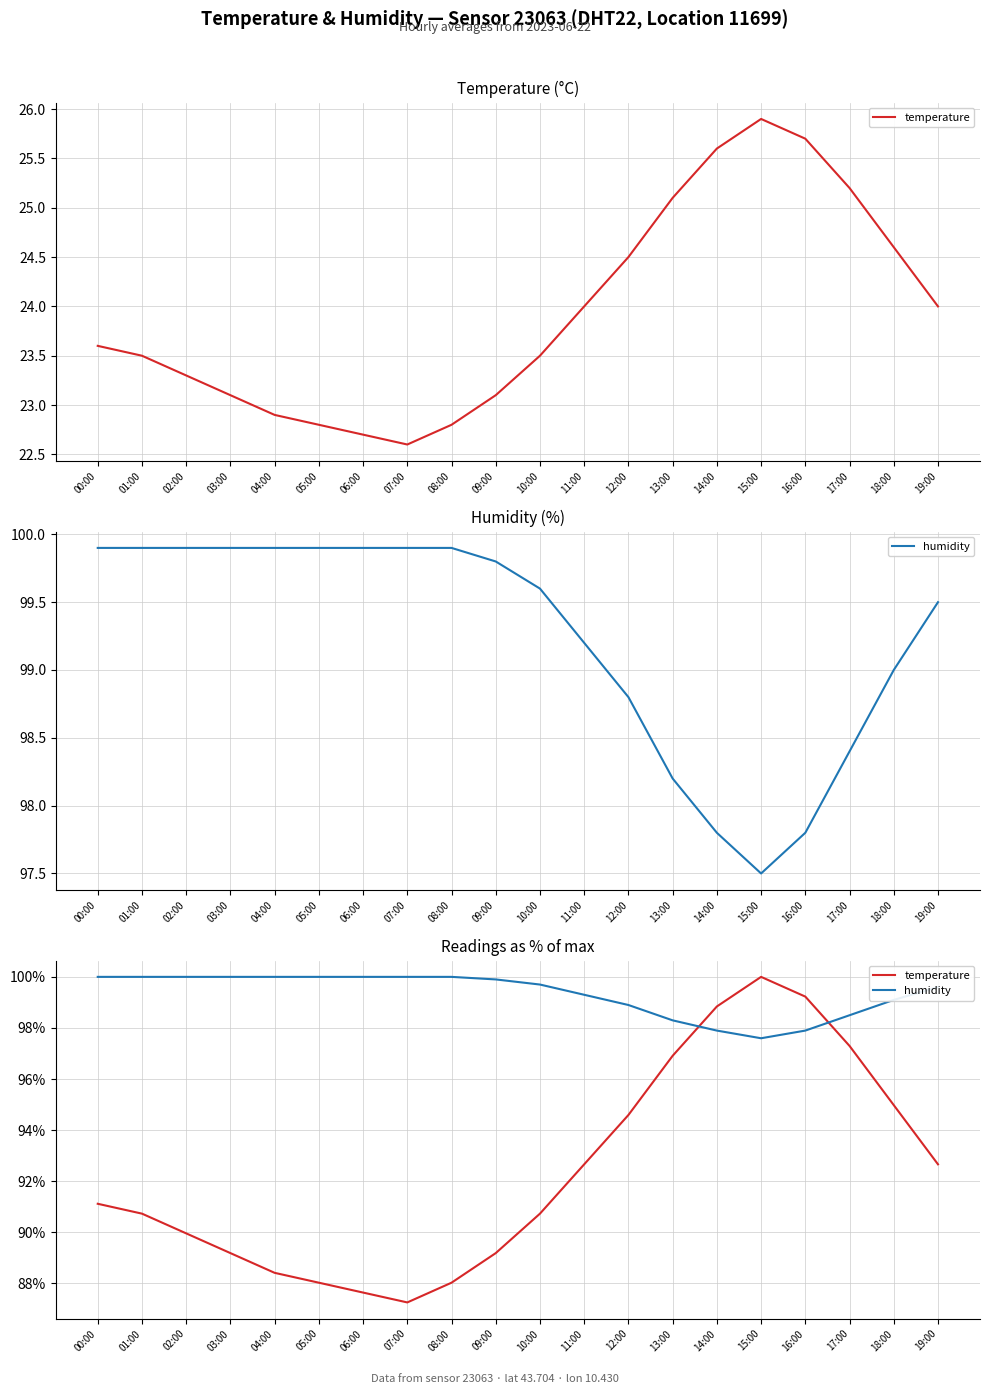

How many interior local valleys does the temperature series have?

1